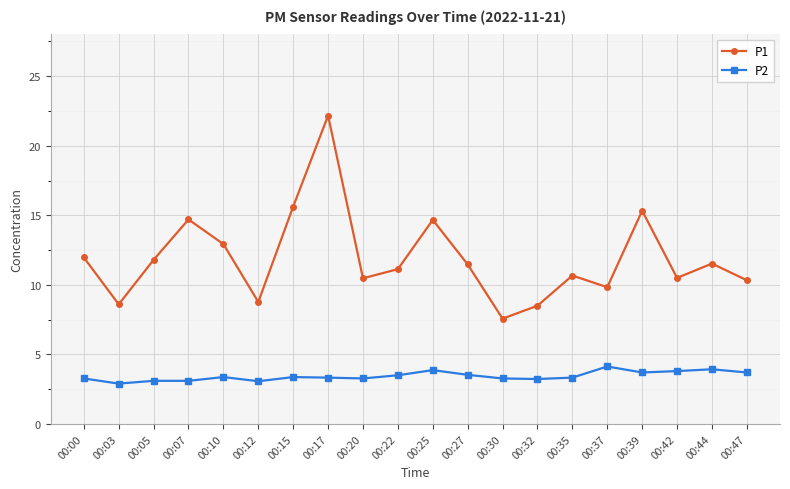

Rank the series by their maximum value, from lowest to highest.

P2, P1